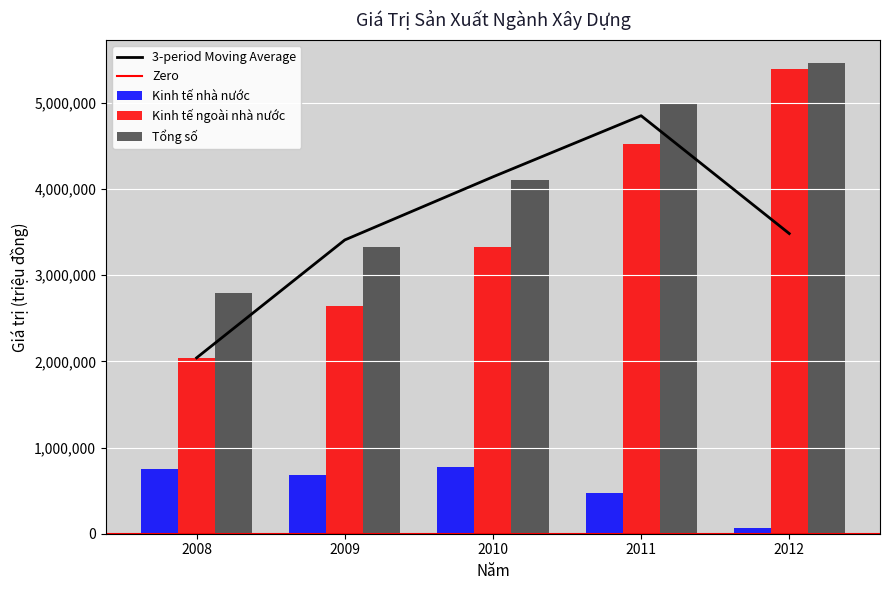

At 2012, list the series in order from smallest to largest.

Kinh tế nhà nước, Kinh tế ngoài nhà nước, Tổng số